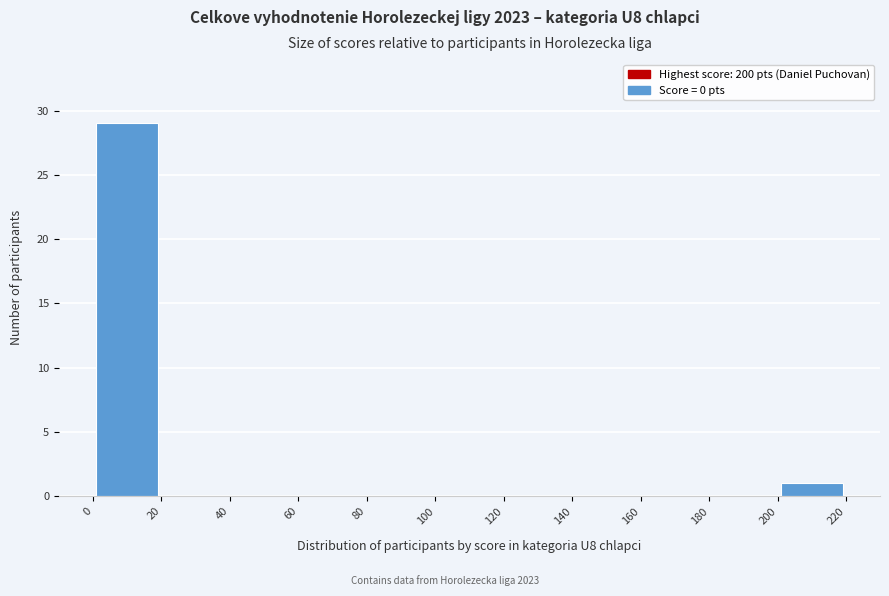

Reading left to right, list every bar in this chart as the range it spans on the x-axis followed by its height. The values are not printed on the chart, so give them approximately, as read against the axis.

0 to 20: 29
20 to 40: 0
40 to 60: 0
60 to 80: 0
80 to 100: 0
100 to 120: 0
120 to 140: 0
140 to 160: 0
160 to 180: 0
180 to 200: 0
200 to 220: 1